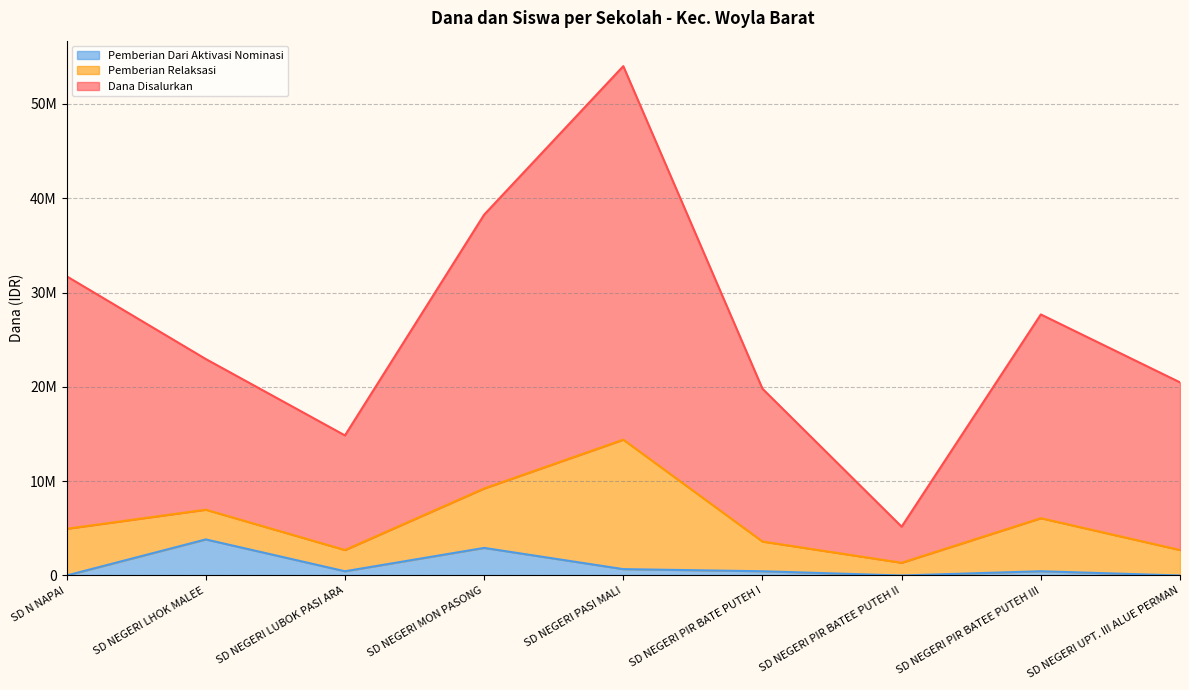

What are all the series names shown in the legend?

Pemberian Dari Aktivasi Nominasi, Pemberian Relaksasi, Dana Disalurkan